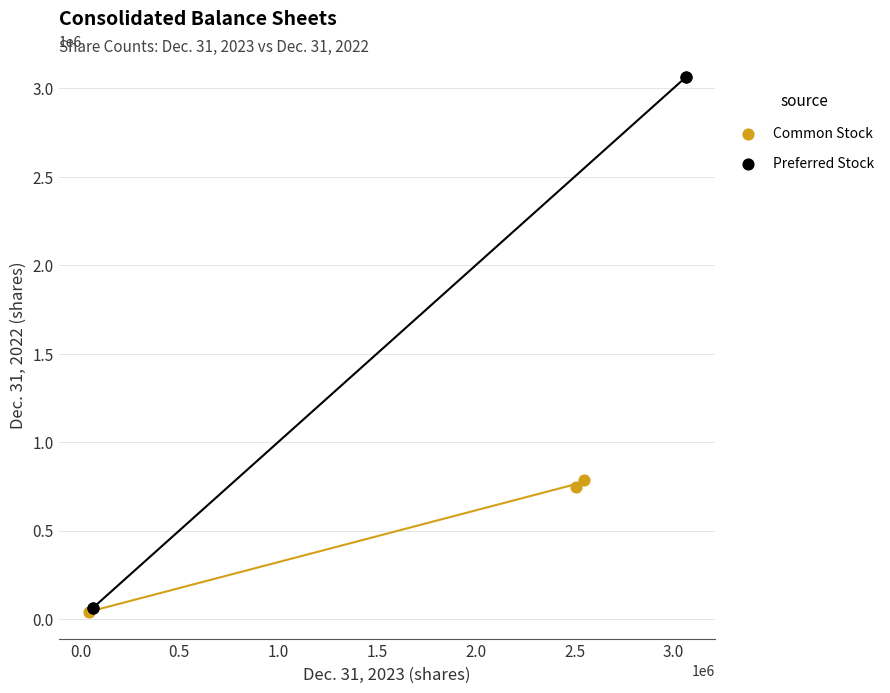

What are all the series names shown in the legend?

Common Stock, Preferred Stock